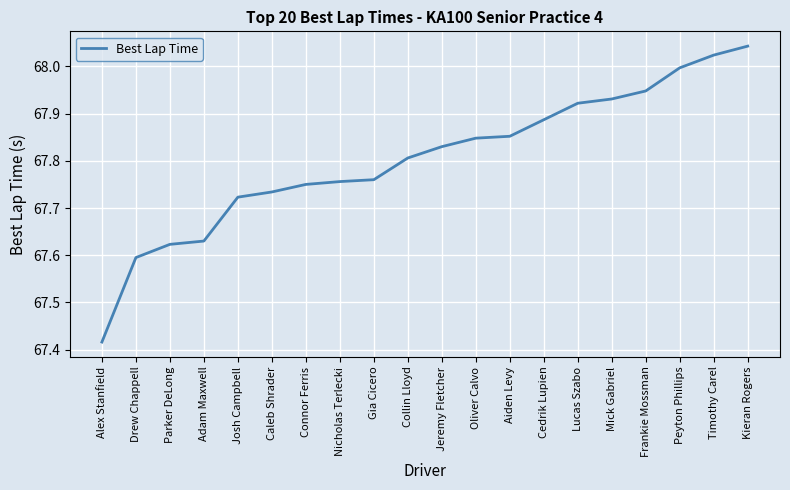

Does the chart display data point markers on the line(s)?

No